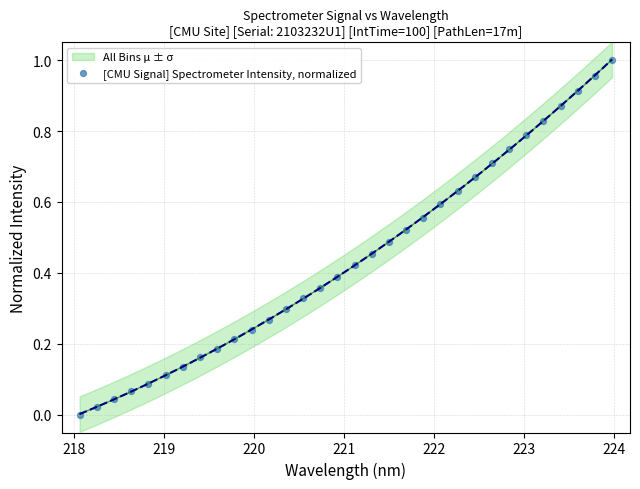

What is the range of X values (max minus min)?

5.9